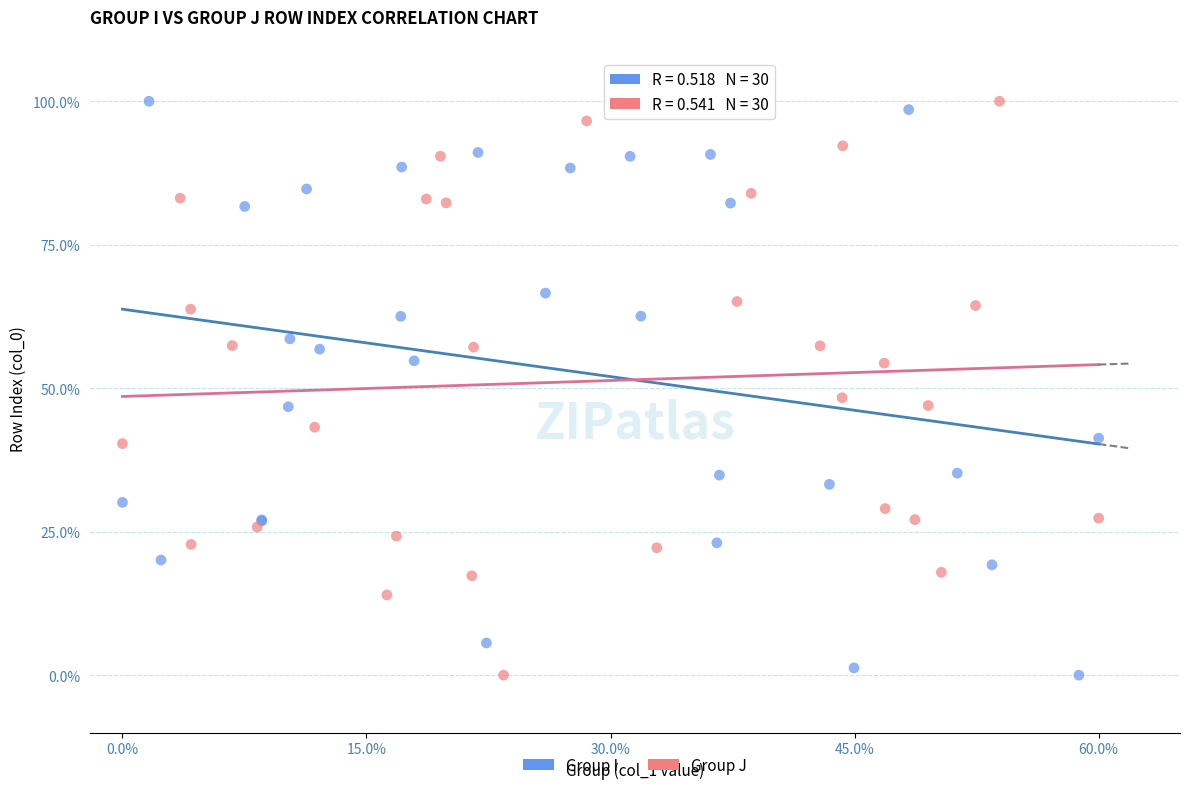

What are all the series names shown in the legend?

Group I, Group J